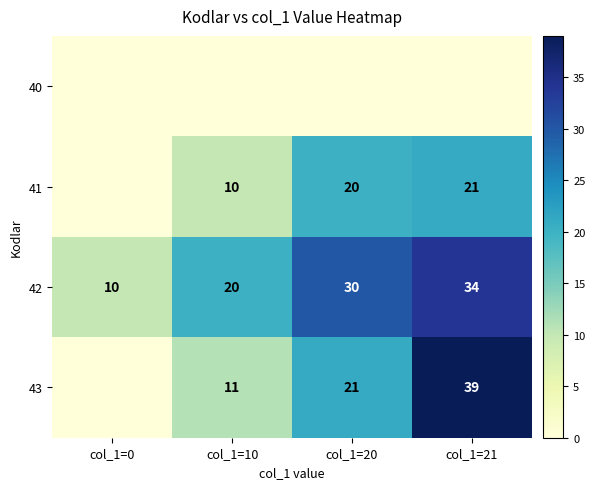

What is the difference between the maximum and second lowest values in the 42 series?

14